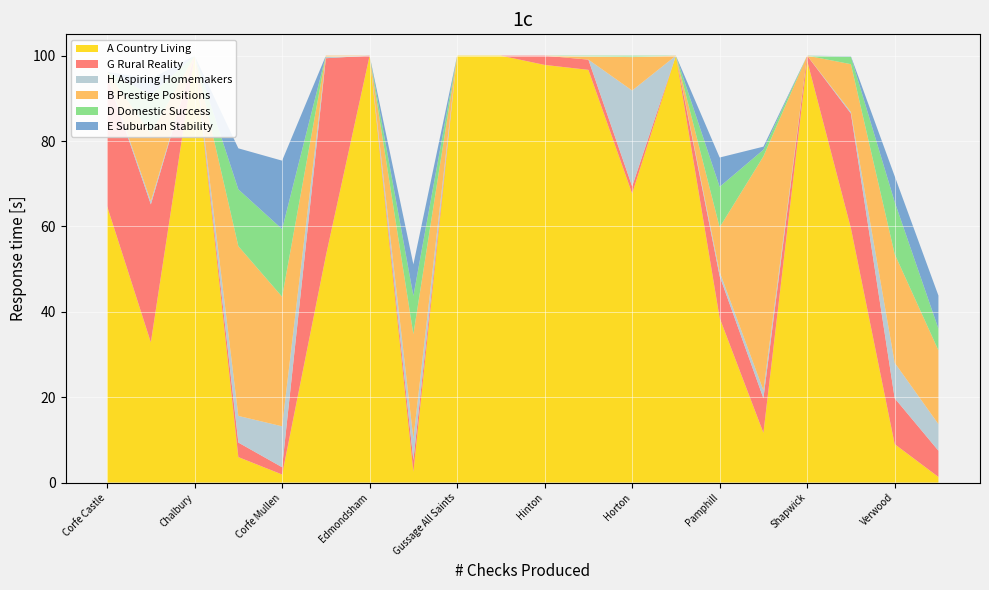

Reading left to right, list all the values displayed in this chart.

A Country Living: Corfe Castle=64.7	Alderholt=32.8	Chalbury=100.0	Colehill=6.0	Corfe Mullen=1.9	Cranborne=53.1	Edmondsham=100.0	Ferndown Town=2.5	Gussage All Saints=100.0	Gussage St. Michael=100.0	Hinton=97.8	Holt=96.7	Horton=67.7	Crichel=100.0	Pamphill=38.6	St. Leonards=11.6	Shapwick=98.8	Sturminster Marshall=59.6	Verwood=9.0	West Moors=1.3
G Rural Reality: Corfe Castle=30.4	Alderholt=32.3	Chalbury=0.0	Colehill=3.4	Corfe Mullen=1.7	Cranborne=46.3	Edmondsham=0.0	Ferndown Town=2.7	Gussage All Saints=0.0	Gussage St. Michael=0.0	Hinton=2.2	Holt=2.4	Horton=1.7	Crichel=0.0	Pamphill=9.8	St. Leonards=8.1	Shapwick=1.2	Sturminster Marshall=26.9	Verwood=10.8	West Moors=6.1
H Aspiring Homemakers: Corfe Castle=0.3	Alderholt=0.7	Chalbury=0.0	Colehill=6.2	Corfe Mullen=9.6	Cranborne=0.3	Edmondsham=0.0	Ferndown Town=5.0	Gussage All Saints=0.0	Gussage St. Michael=0.0	Hinton=0.0	Holt=0.0	Horton=22.4	Crichel=0.0	Pamphill=1.0	St. Leonards=1.9	Shapwick=0.0	Sturminster Marshall=0.4	Verwood=8.3	West Moors=6.2
B Prestige Positions: Corfe Castle=0.8	Alderholt=15.9	Chalbury=0.0	Colehill=39.8	Corfe Mullen=30.3	Cranborne=0.3	Edmondsham=0.0	Ferndown Town=24.5	Gussage All Saints=0.0	Gussage St. Michael=0.0	Hinton=0.0	Holt=0.7	Horton=7.8	Crichel=0.0	Pamphill=10.5	St. Leonards=54.8	Shapwick=0.0	Sturminster Marshall=11.2	Verwood=25.5	West Moors=17.3
D Domestic Success: Corfe Castle=0.0	Alderholt=9.0	Chalbury=0.0	Colehill=13.3	Corfe Mullen=15.8	Cranborne=0.0	Edmondsham=0.0	Ferndown Town=9.0	Gussage All Saints=0.0	Gussage St. Michael=0.0	Hinton=0.0	Holt=0.2	Horton=0.3	Crichel=0.0	Pamphill=9.5	St. Leonards=1.6	Shapwick=0.0	Sturminster Marshall=1.7	Verwood=12.2	West Moors=5.1
E Suburban Stability: Corfe Castle=0.0	Alderholt=3.8	Chalbury=0.0	Colehill=9.6	Corfe Mullen=16.0	Cranborne=0.0	Edmondsham=0.0	Ferndown Town=7.4	Gussage All Saints=0.0	Gussage St. Michael=0.0	Hinton=0.0	Holt=0.0	Horton=0.0	Crichel=0.0	Pamphill=6.9	St. Leonards=0.7	Shapwick=0.0	Sturminster Marshall=0.1	Verwood=6.0	West Moors=7.8